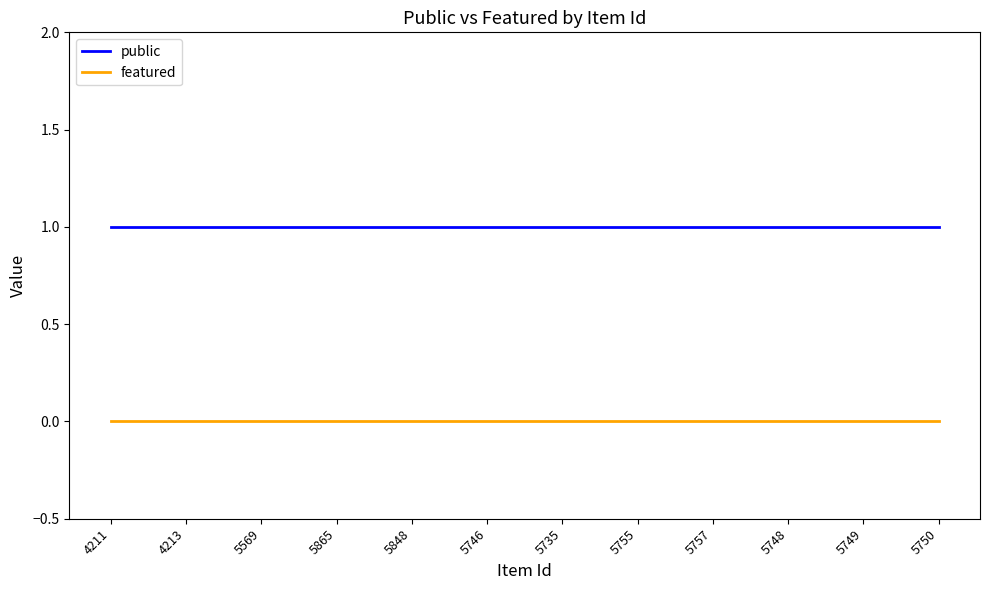

What position from the left is 5755?

8